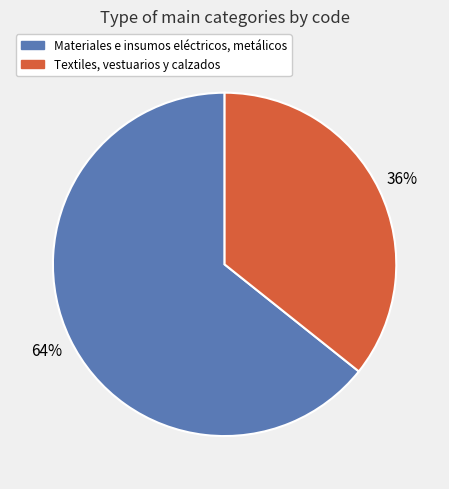

To the nearest percent, what is the combined percentage of Materiales e insumos eléctricos, metálicos and Textiles, vestuarios y calzados?

100%